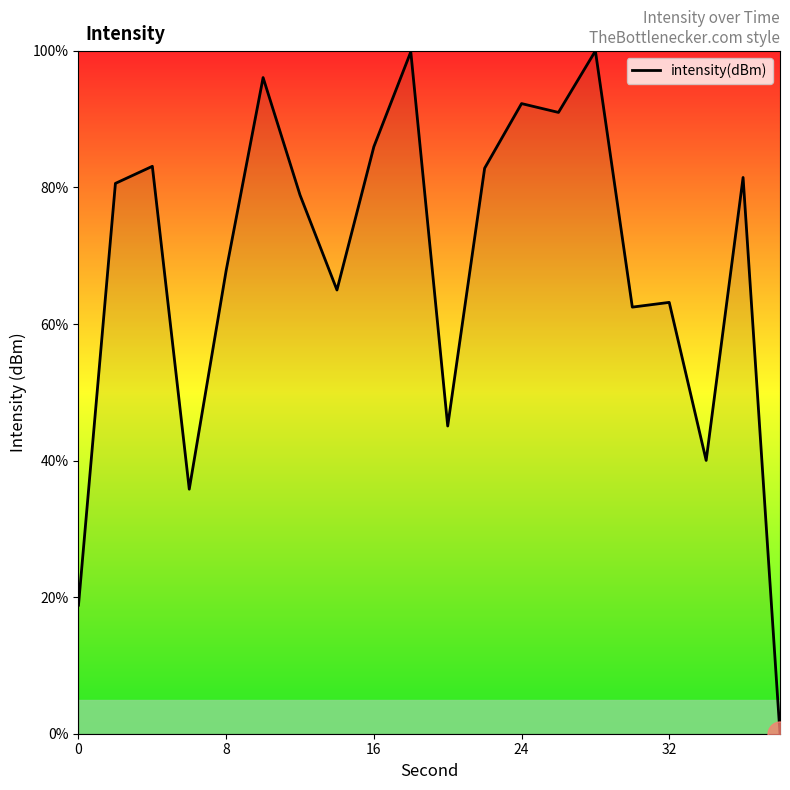

What is the maximum value shown in the chart?

100.0